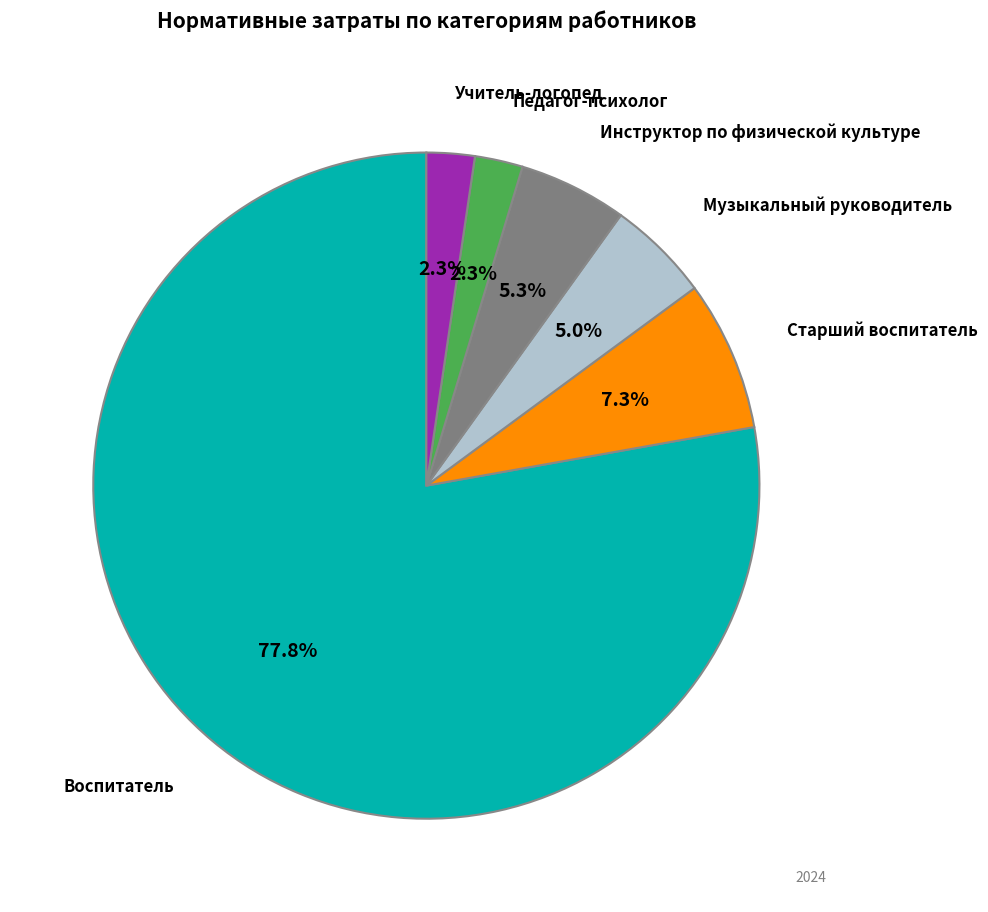

Does any single category account for the majority?

Yes